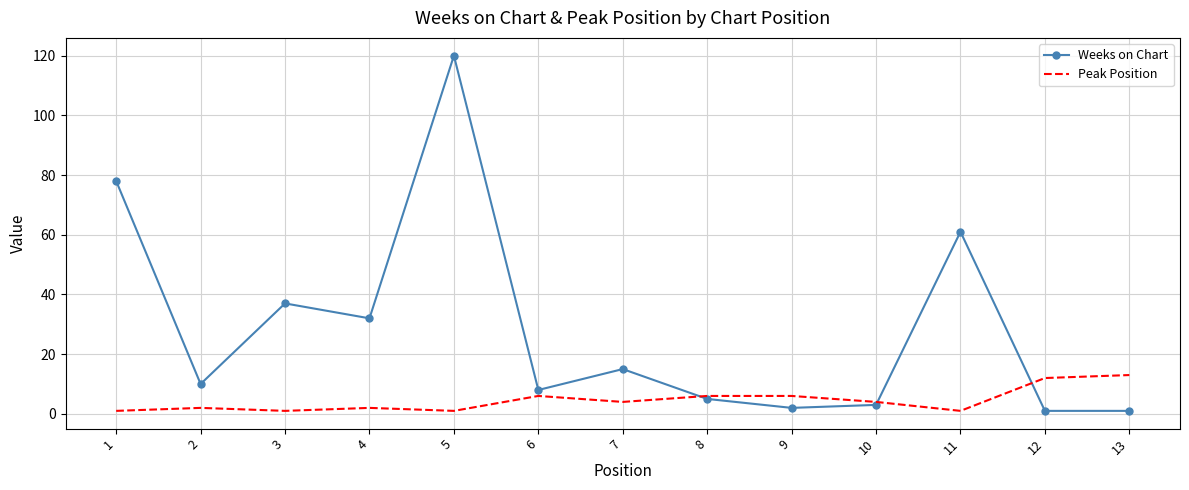

Which series has the largest range (max minus min)?

Weeks on Chart